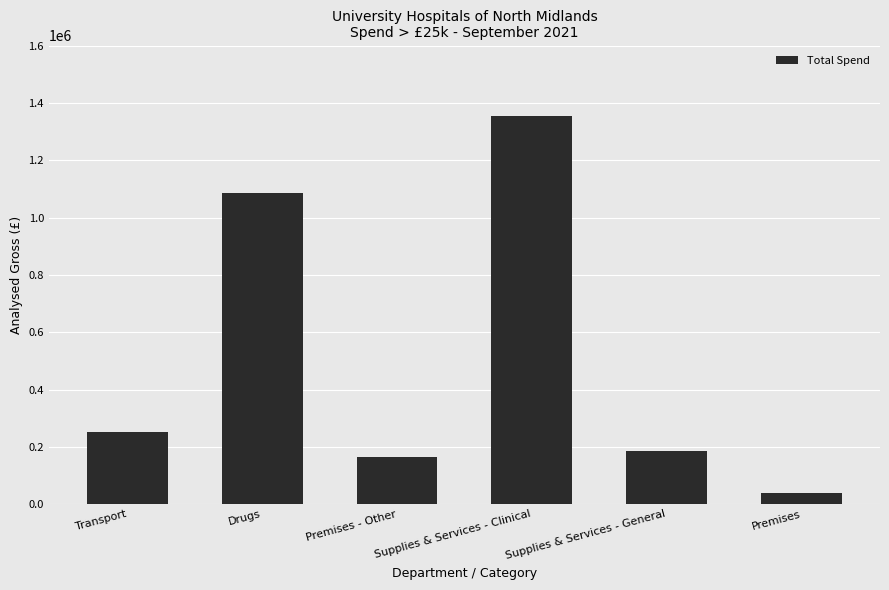

At which category does the chart reach its peak across all series?

Supplies & Services - Clinical